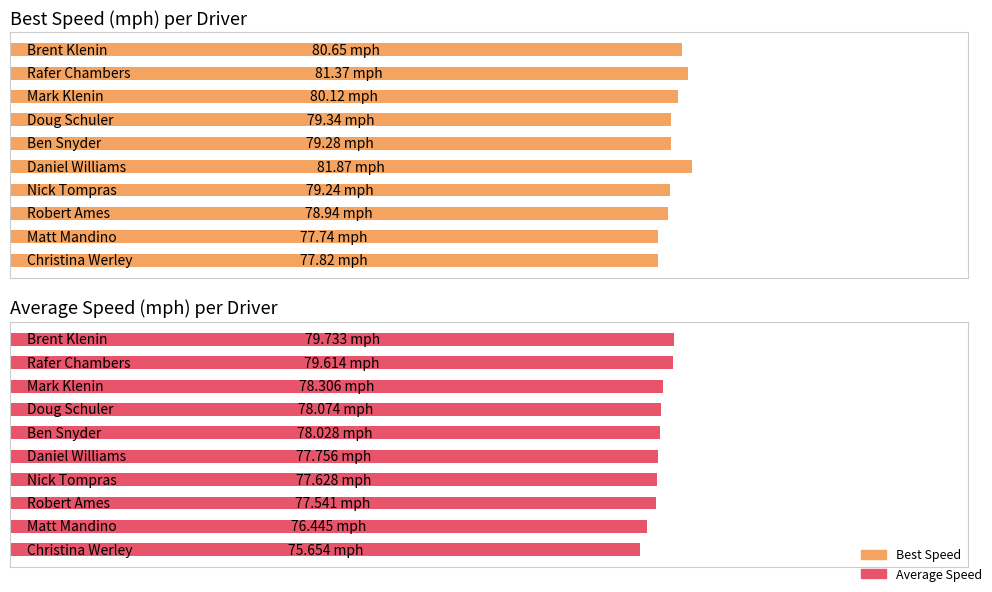

Reading left to right, transcribe all the data shown in this chart.

Best Speed: 80.6	81.4	80.1	79.3	79.3	81.9	79.2	78.9	77.7	77.8
Average Speed: 79.7	79.6	78.3	78.1	78.0	77.8	77.6	77.5	76.4	75.7